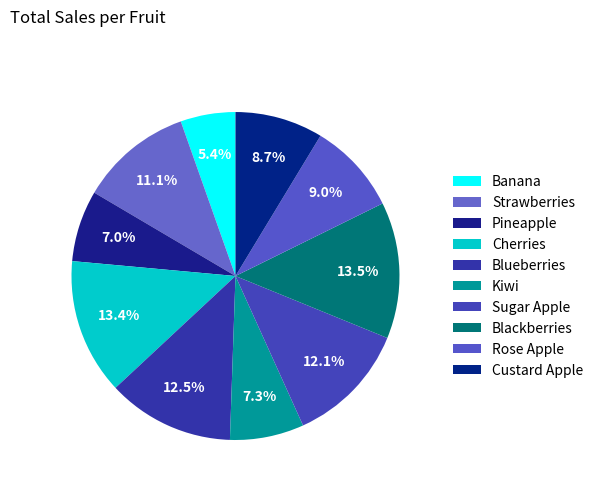

What is the change in value from Pineapple to Sugar Apple?

+1865